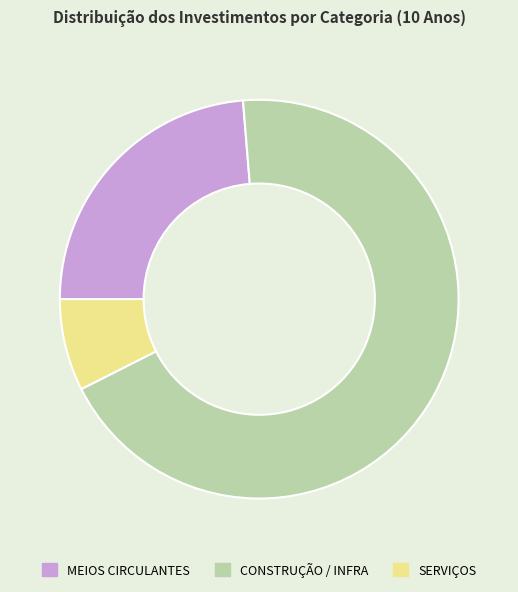

How many slices are in this pie chart?

3